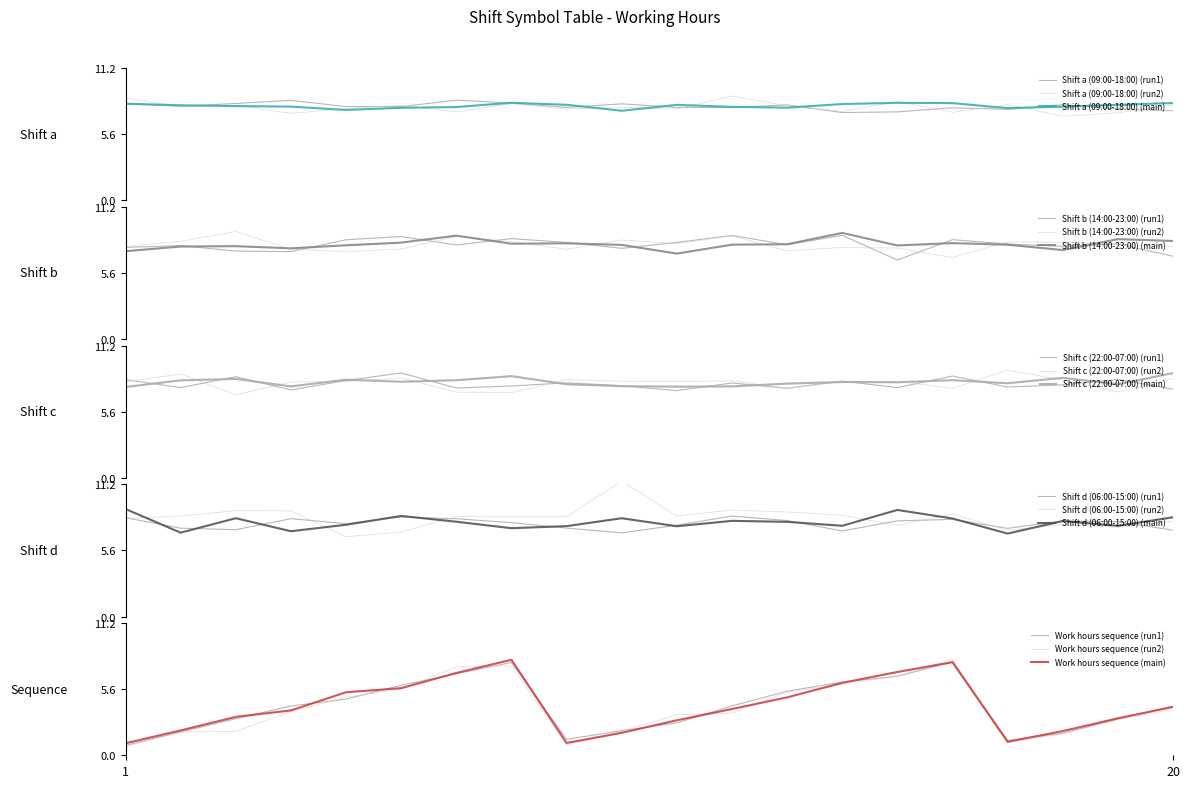

What is the lowest value of the Shift a (09:00-18:00) (run2) series?

7.1